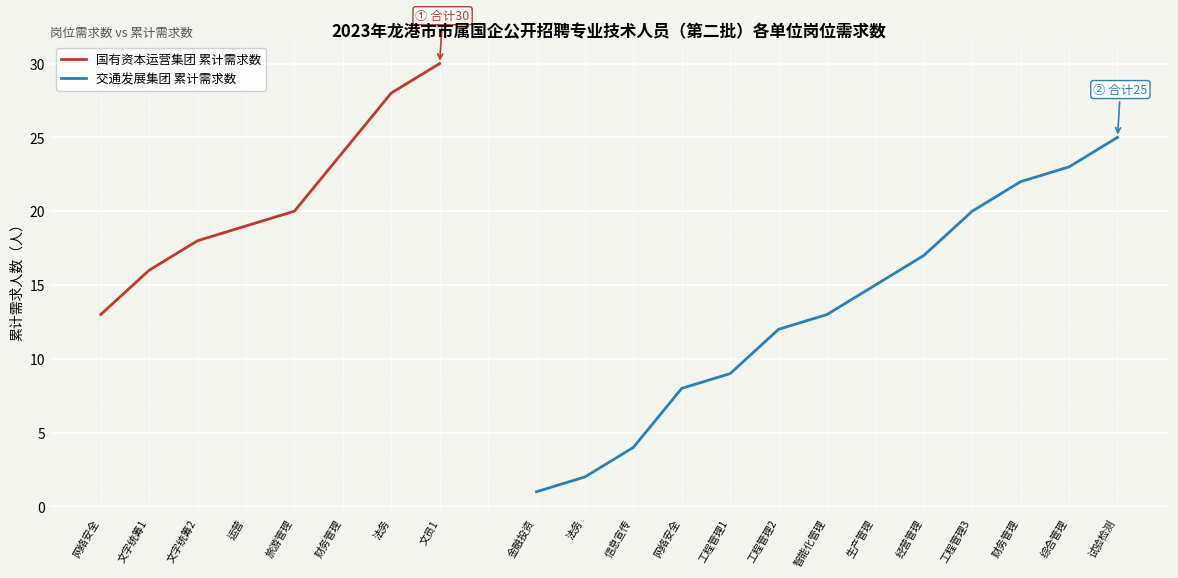

Between 网络安全 and 文员1, which is larger?

文员1